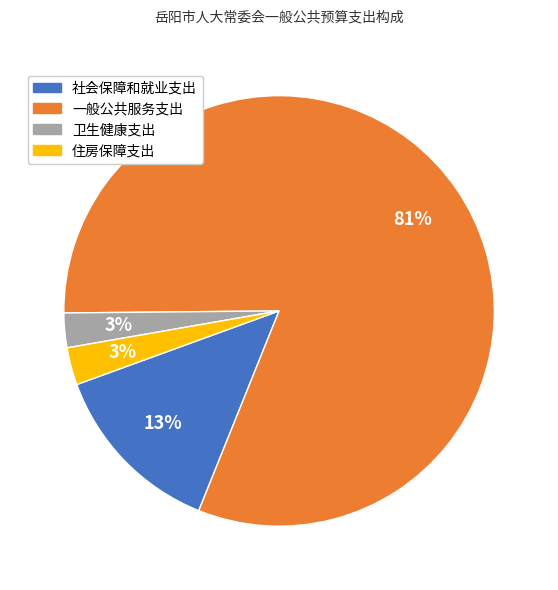

Combined, do 社会保障和就业支出 and 卫生健康支出 account for over 50%?

No